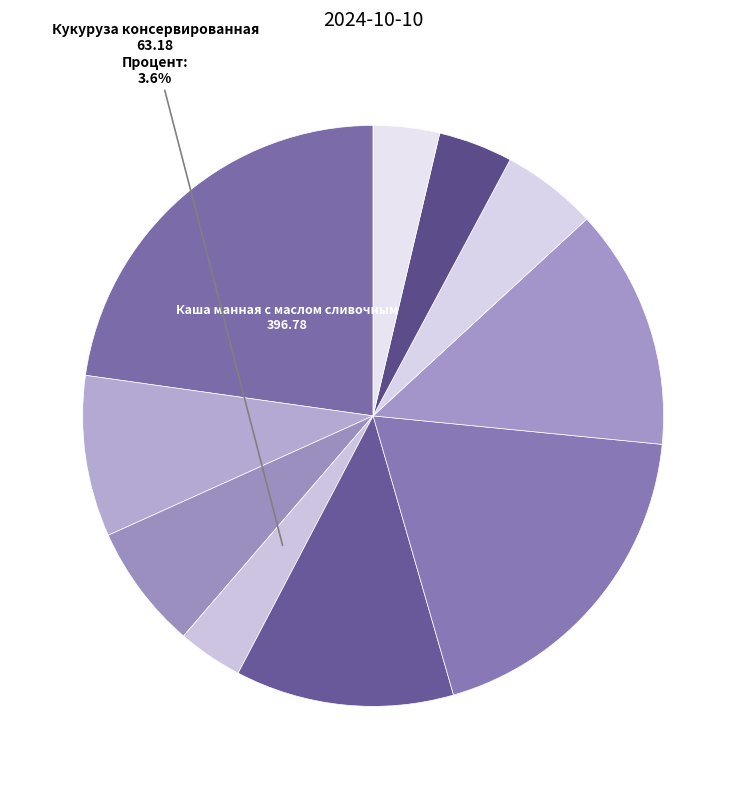

Which category has the biggest portion of the pie?

Каша манная с маслом сливочным